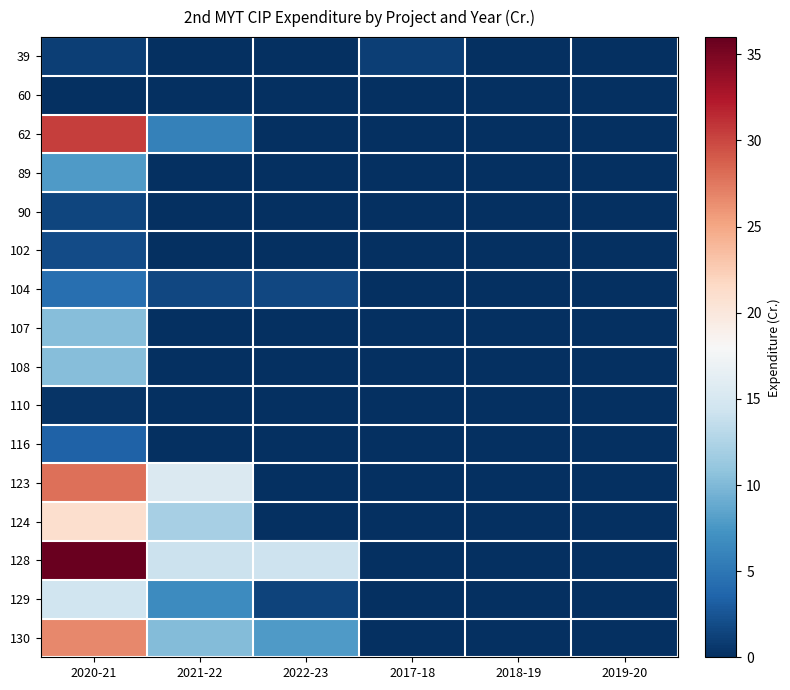

Reading left to right, what are all the values shown in this chart?

39: 2020-21=1.1	2021-22=0.0	2022-23=0.0	2017-18=1.1	2018-19=0.0	2019-20=0.0
60: 2020-21=0.1	2021-22=0.0	2022-23=0.0	2017-18=0.0	2018-19=0.0	2019-20=0.0
62: 2020-21=30.4	2021-22=5.9	2022-23=0.0	2017-18=0.0	2018-19=0.0	2019-20=0.0
89: 2020-21=7.8	2021-22=0.0	2022-23=0.0	2017-18=0.0	2018-19=0.0	2019-20=0.0
90: 2020-21=1.4	2021-22=0.0	2022-23=0.0	2017-18=0.0	2018-19=0.0	2019-20=0.0
102: 2020-21=1.9	2021-22=0.0	2022-23=0.0	2017-18=0.0	2018-19=0.0	2019-20=0.0
104: 2020-21=4.4	2021-22=1.6	2022-23=1.6	2017-18=0.0	2018-19=0.0	2019-20=0.0
107: 2020-21=10.3	2021-22=0.0	2022-23=0.0	2017-18=0.0	2018-19=0.0	2019-20=0.0
108: 2020-21=10.3	2021-22=0.0	2022-23=0.0	2017-18=0.0	2018-19=0.0	2019-20=0.0
110: 2020-21=0.3	2021-22=0.0	2022-23=0.0	2017-18=0.0	2018-19=0.0	2019-20=0.0
116: 2020-21=3.4	2021-22=0.0	2022-23=0.0	2017-18=0.0	2018-19=0.0	2019-20=0.0
123: 2020-21=27.9	2021-22=15.4	2022-23=0.0	2017-18=0.0	2018-19=0.0	2019-20=0.0
124: 2020-21=21.0	2021-22=12.0	2022-23=0.0	2017-18=0.0	2018-19=0.0	2019-20=0.0
128: 2020-21=35.8	2021-22=14.1	2022-23=14.2	2017-18=0.0	2018-19=0.0	2019-20=0.0
129: 2020-21=14.4	2021-22=6.7	2022-23=1.4	2017-18=0.0	2018-19=0.0	2019-20=0.0
130: 2020-21=26.6	2021-22=10.2	2022-23=7.8	2017-18=0.0	2018-19=0.0	2019-20=0.0